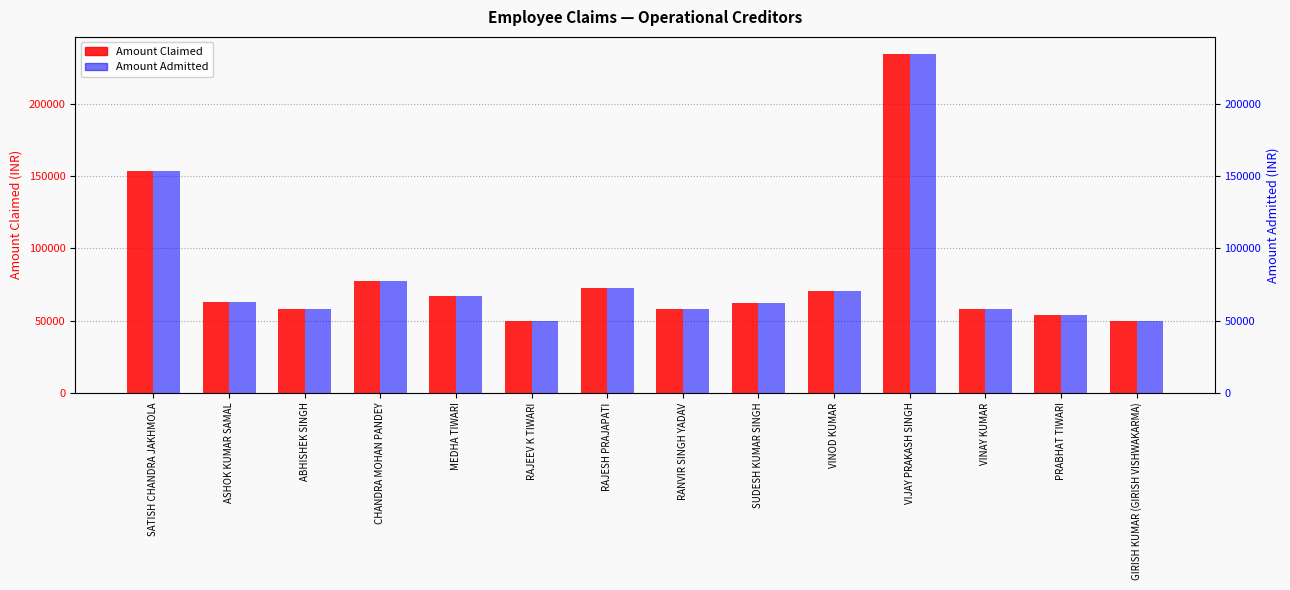

What value does the Amount Claimed series have at MEDHA TIWARI, to the nearest 100?

67200